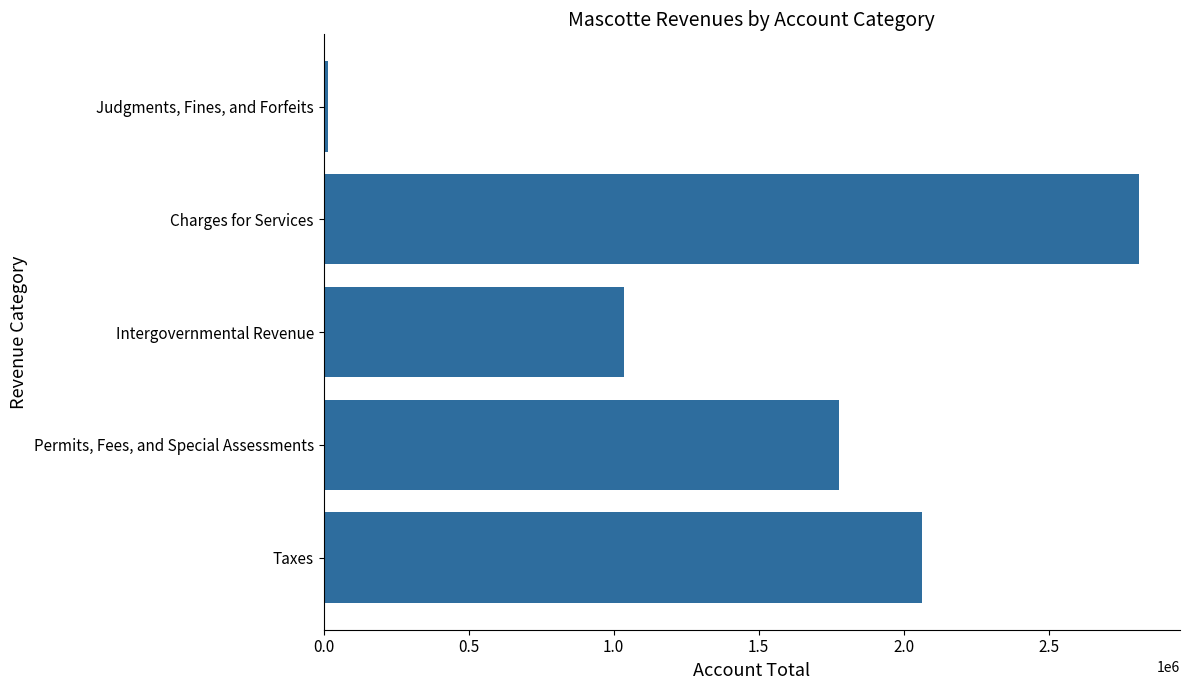

At which category does the chart reach its peak across all series?

Charges for Services